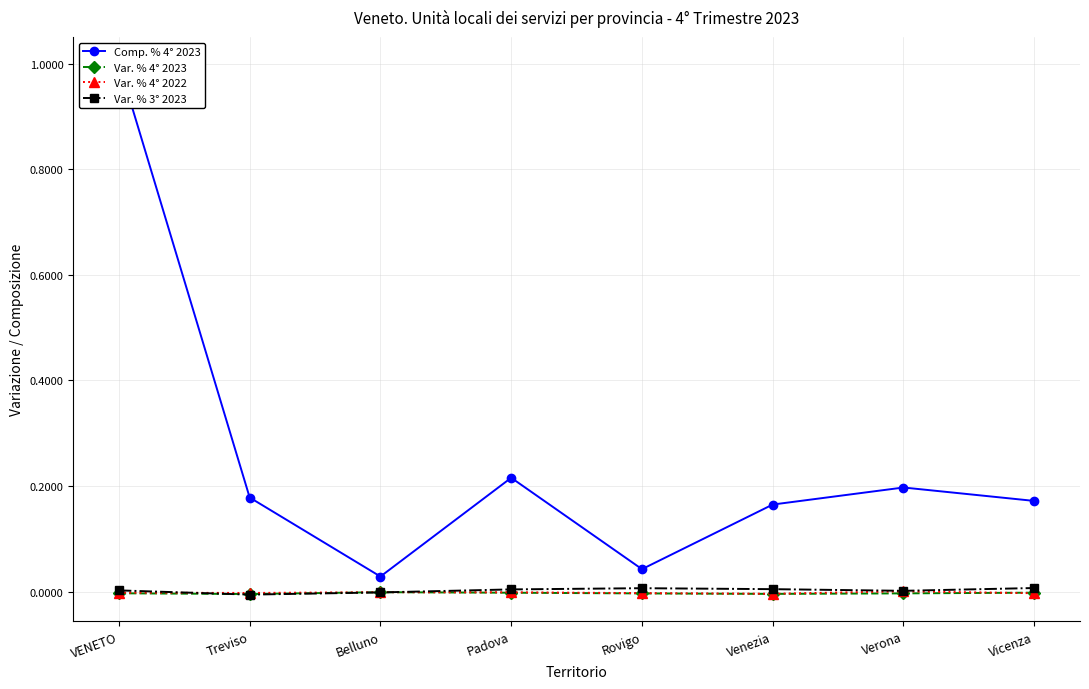

At Belluno, list the series in order from smallest to largest.

Var. % 3° 2023, Var. % 4° 2022, Var. % 4° 2023, Comp. % 4° 2023